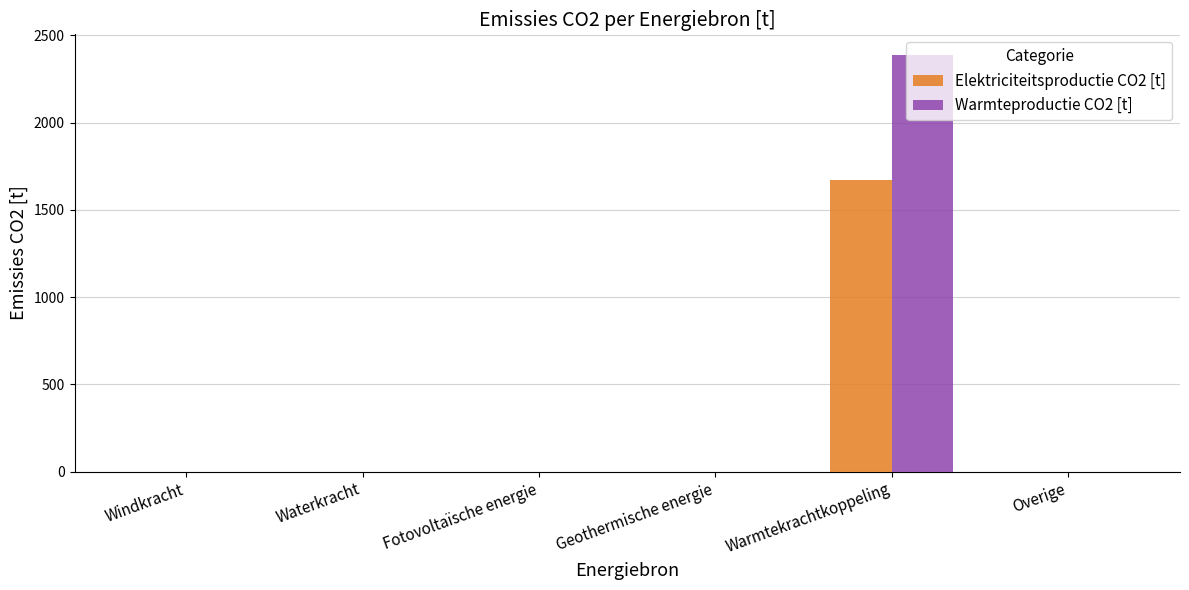

Between Geothermische energie and Warmtekrachtkoppeling, which series saw the biggest shift?

Warmteproductie CO2 [t]